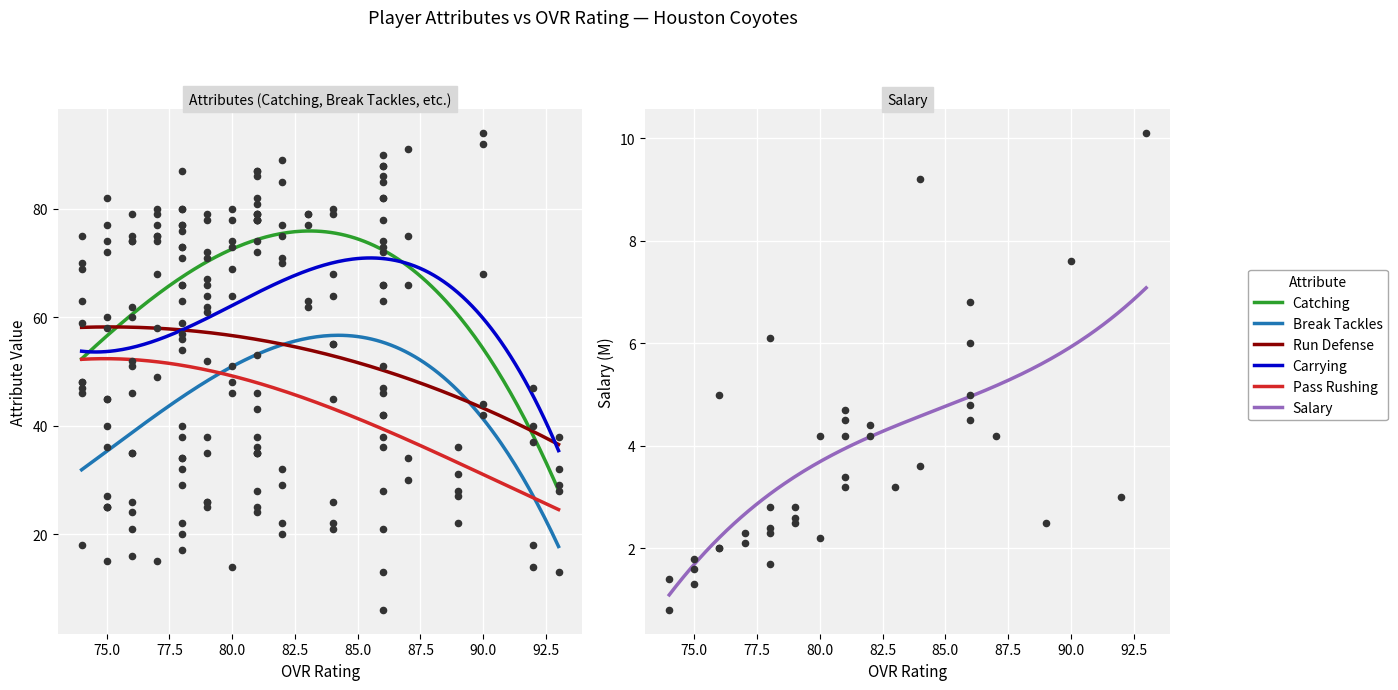

What are all the series names shown in the legend?

catching, break_tackles, run_defense, carrying, pass_rushing, salary